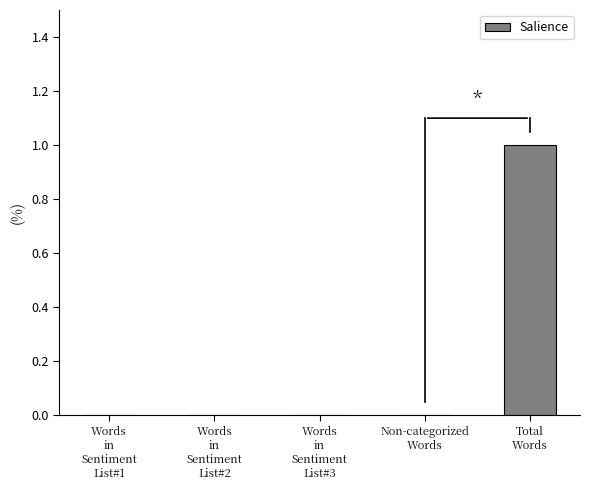

Reading left to right, transcribe all the data shown in this chart.

Words
in
Sentiment
List#1=0	Words
in
Sentiment
List#2=0	Words
in
Sentiment
List#3=0	Non-categorized
Words=0	Total
Words=1